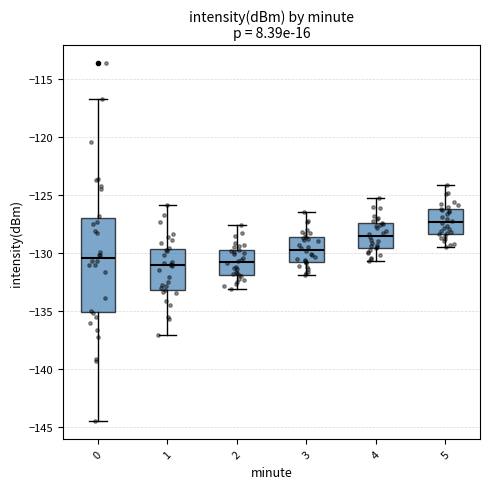

Which box has the highest median line?

5